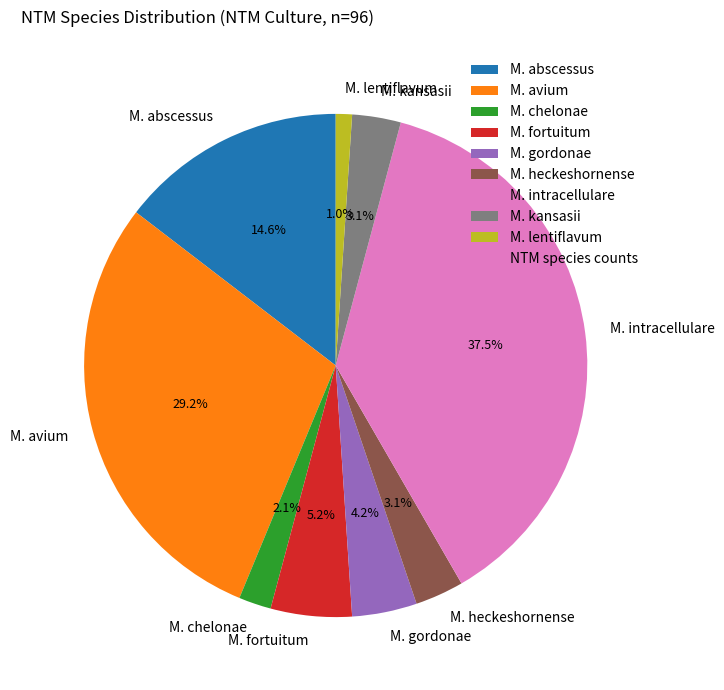

What portion of the pie excludes M. lentiflavum?

99.0%